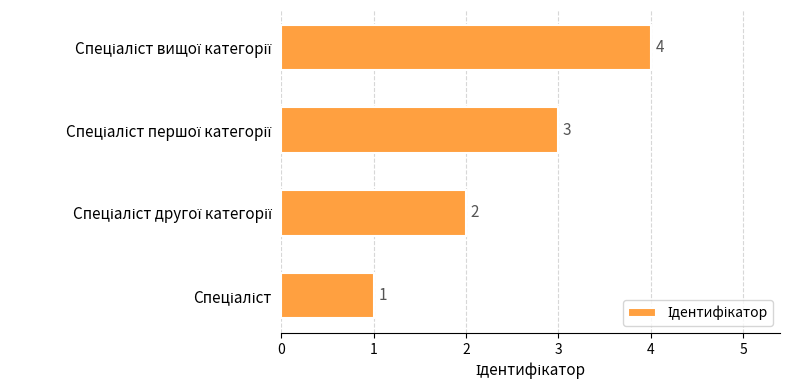

How many values are between 2 and 4?

3